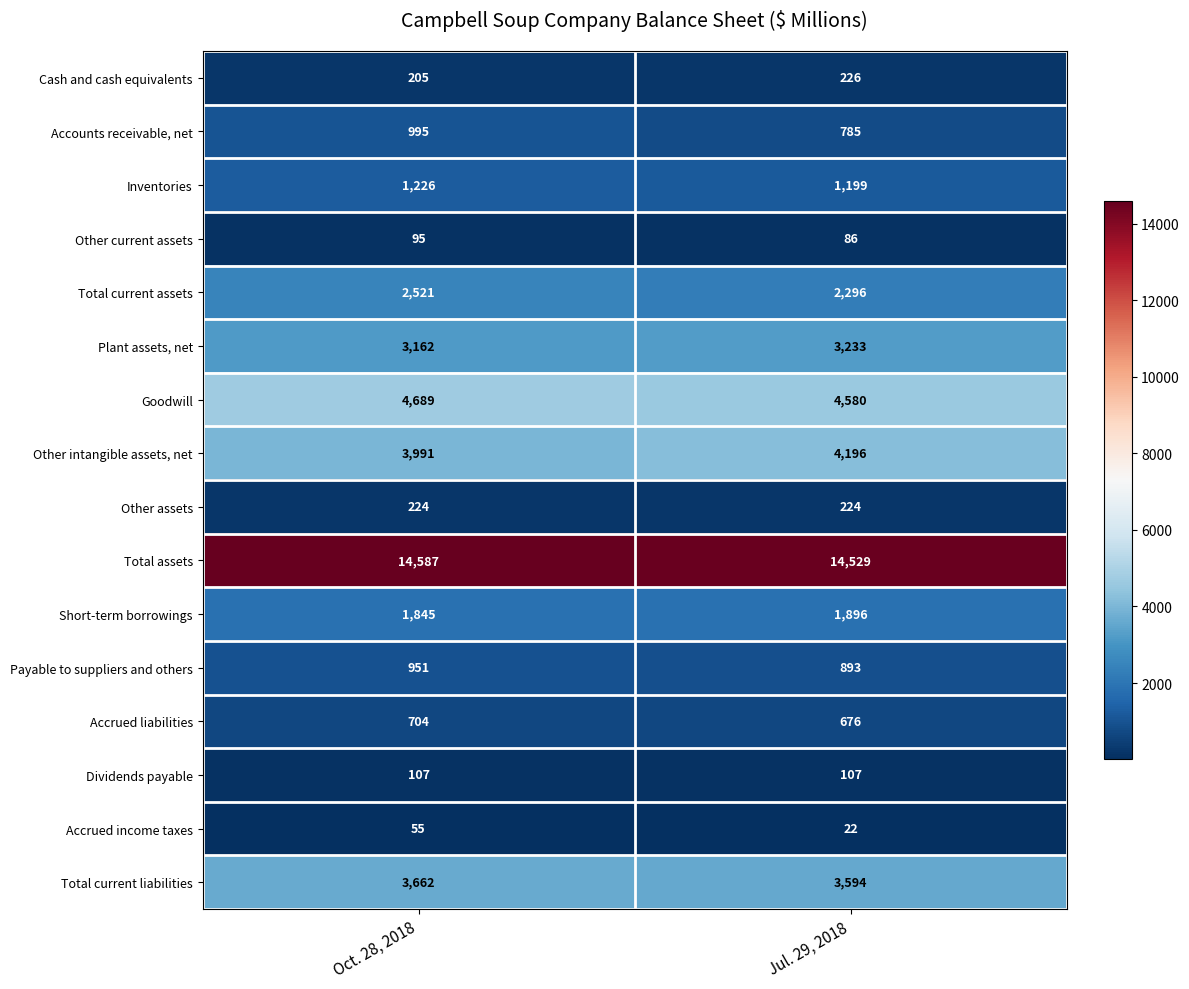

What is the difference between the maximum and minimum values in the Inventories series?

27